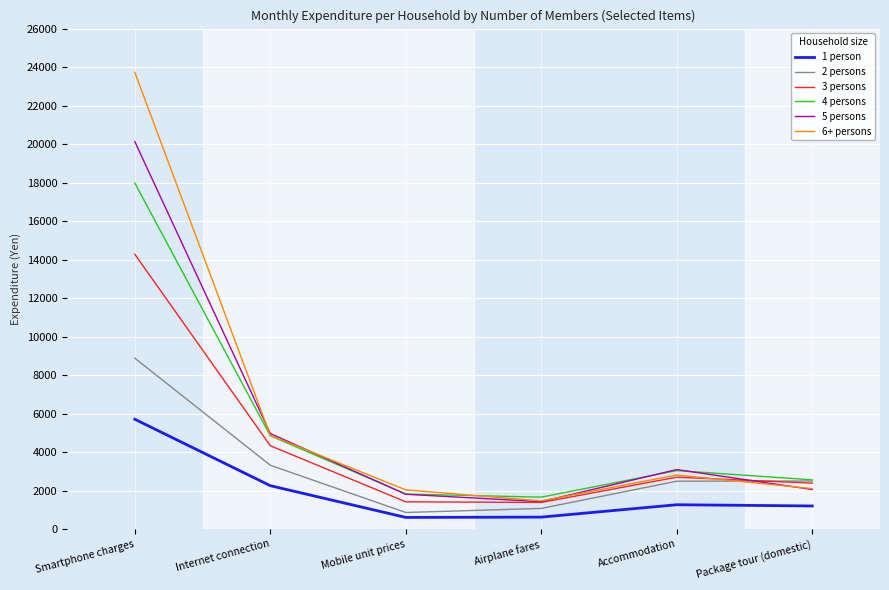

Where does the 4 persons series first go above 3040?

Smartphone charges